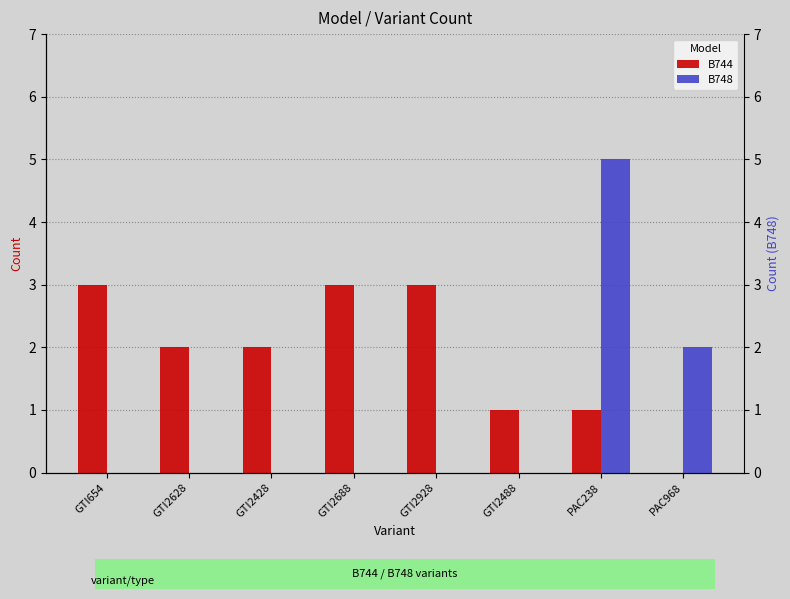

What are all the series names shown in the legend?

B744, B748